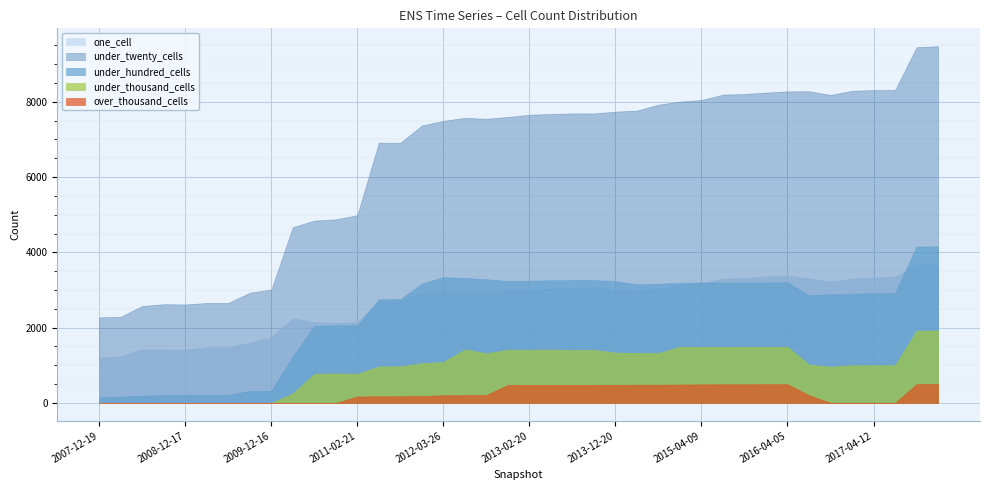

Is it true that under_thousand_cells equals 414 at 2011-02-21?

False